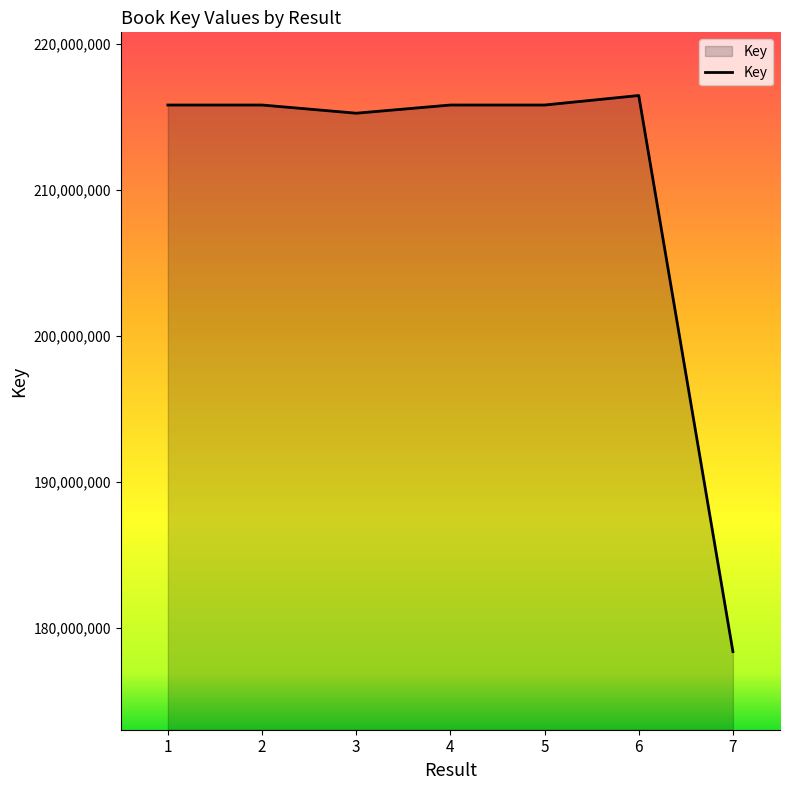

Approximately how many times larger is the value at 5 compared to 4?

1.0